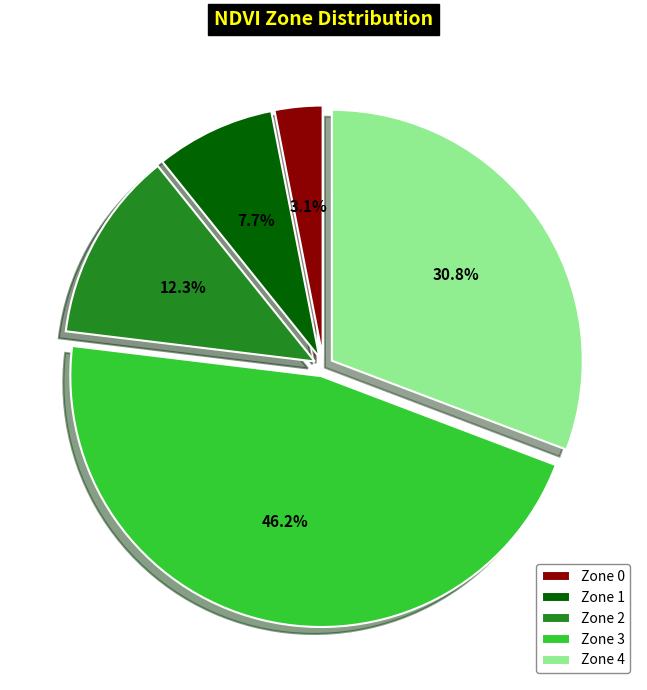

Count the number of slices in the pie.

5